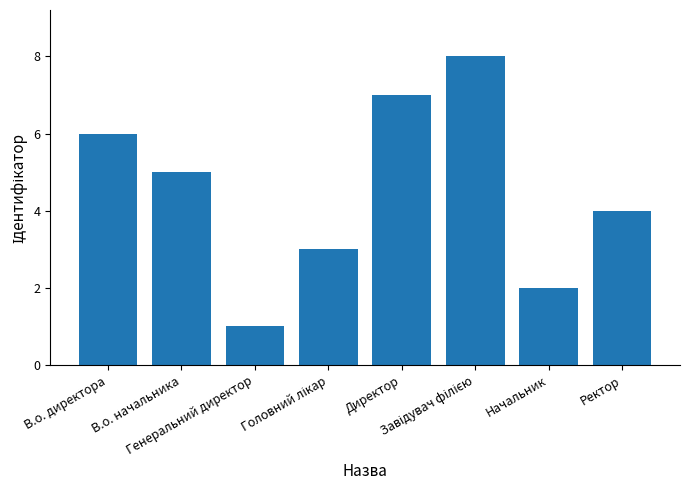

What is the greatest value displayed?

8